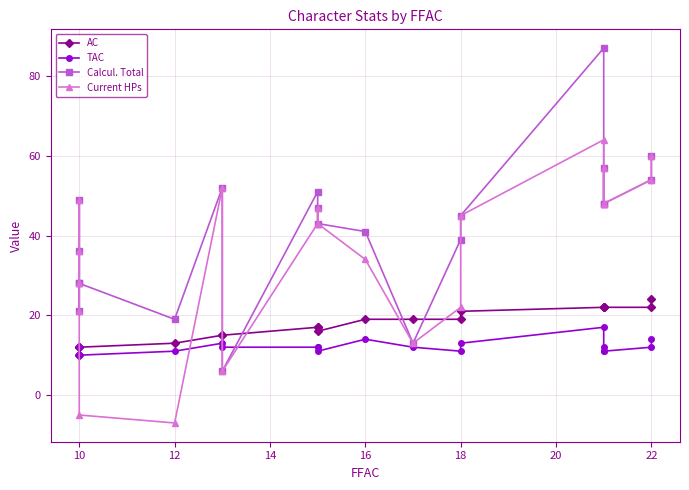

True or false: Calcul. Total has more than 0 interior local peaks.

True